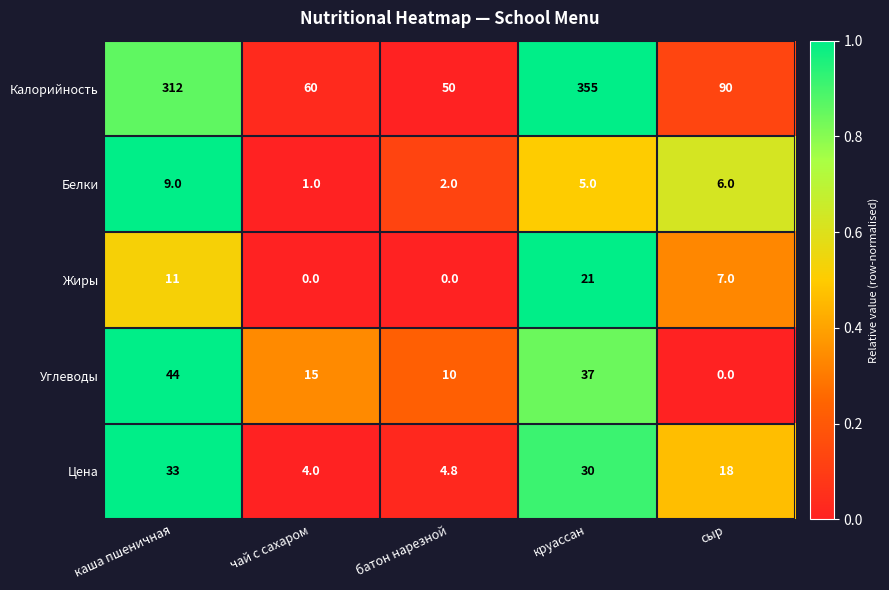

At which category does the chart reach its peak across all series?

круассан